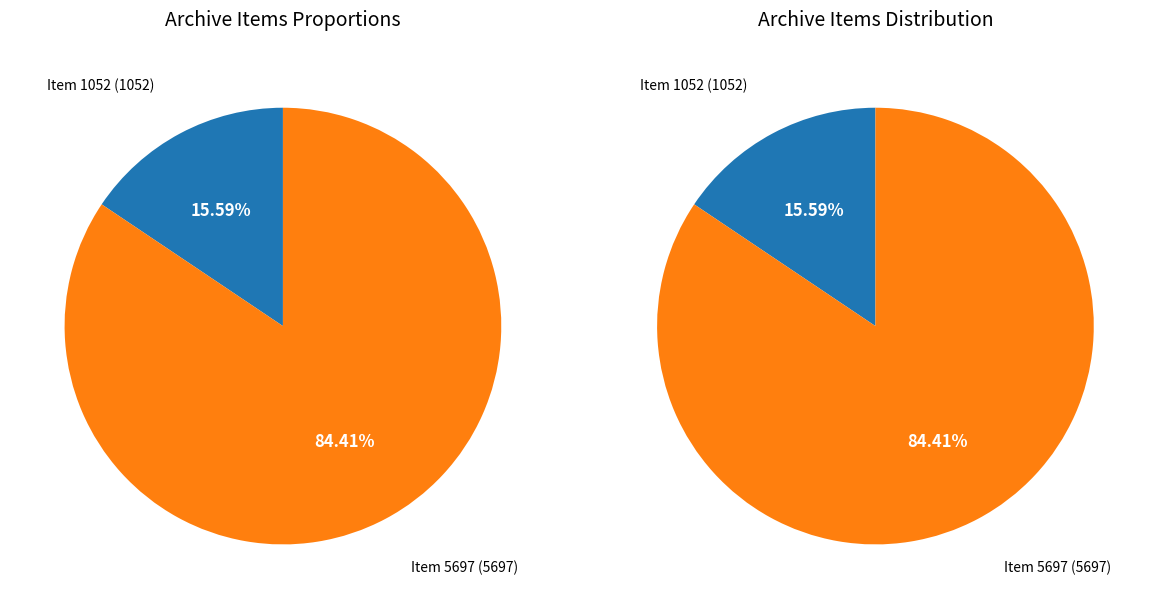

Does any single category account for the majority?

Yes